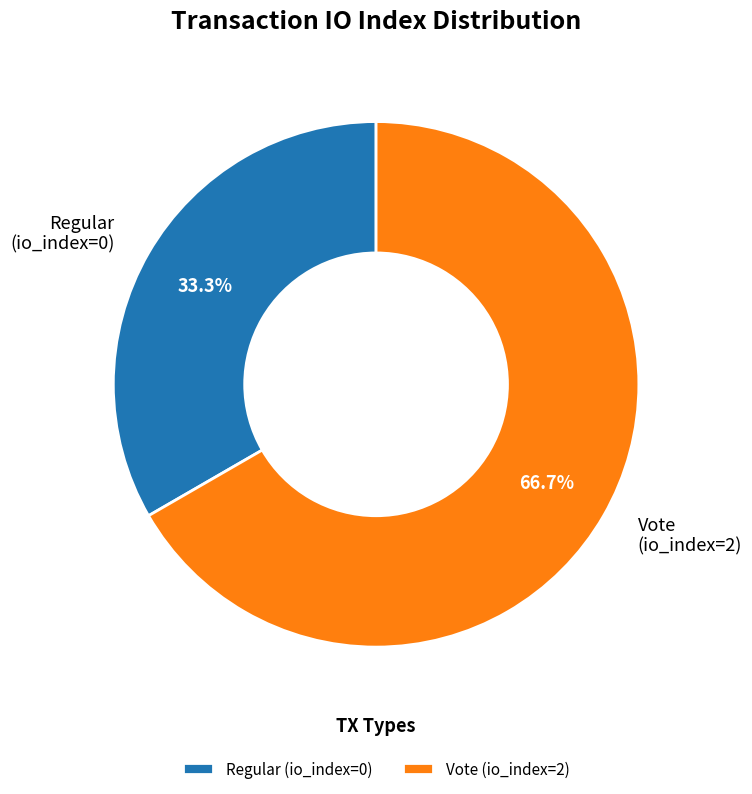

Which category has the biggest portion of the pie?

Vote (io_index=2)